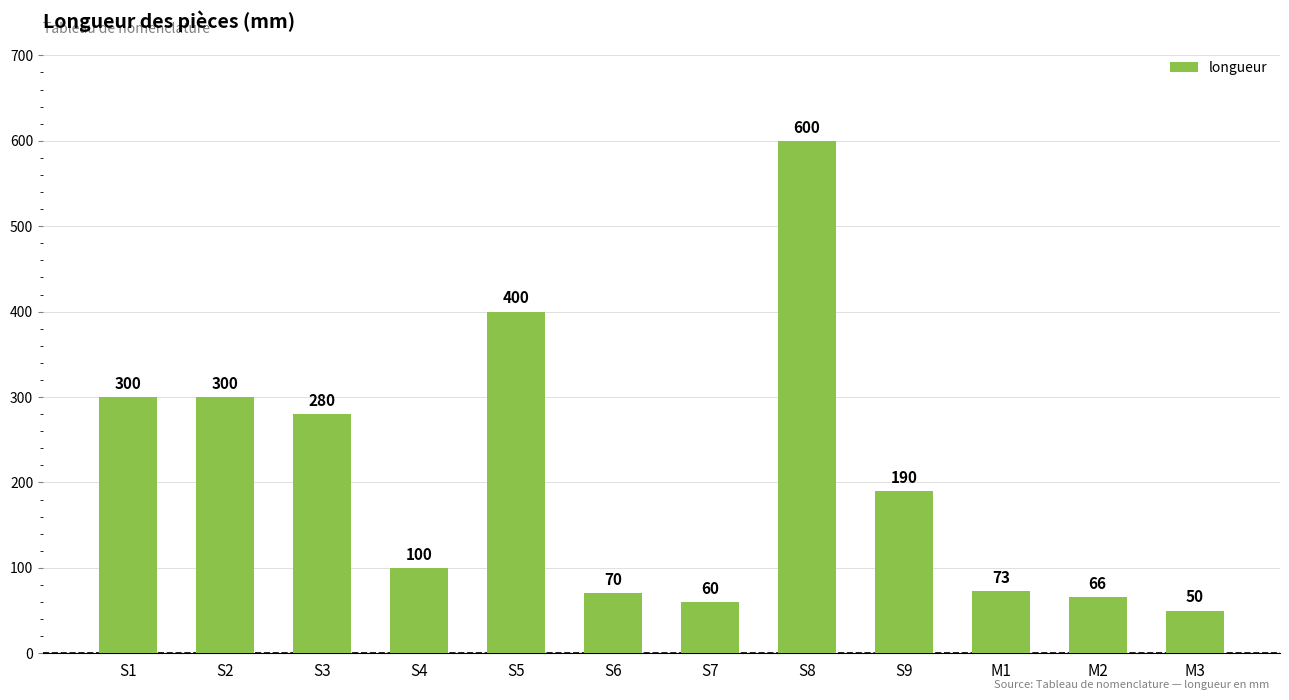

What position from the left is S5?

5